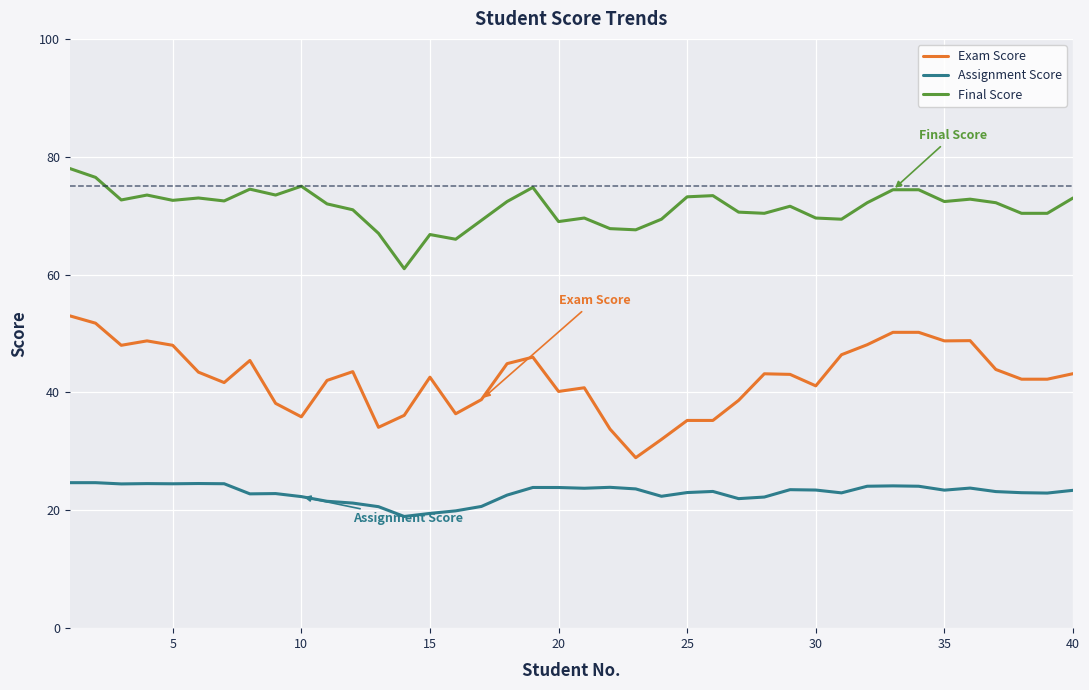

True or false: Final Score has more than 0 interior local peaks.

True